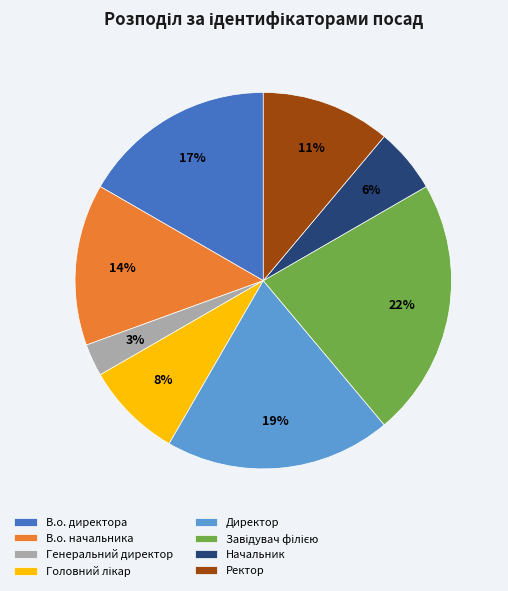

Is В.о. начальника the majority of the pie?

No